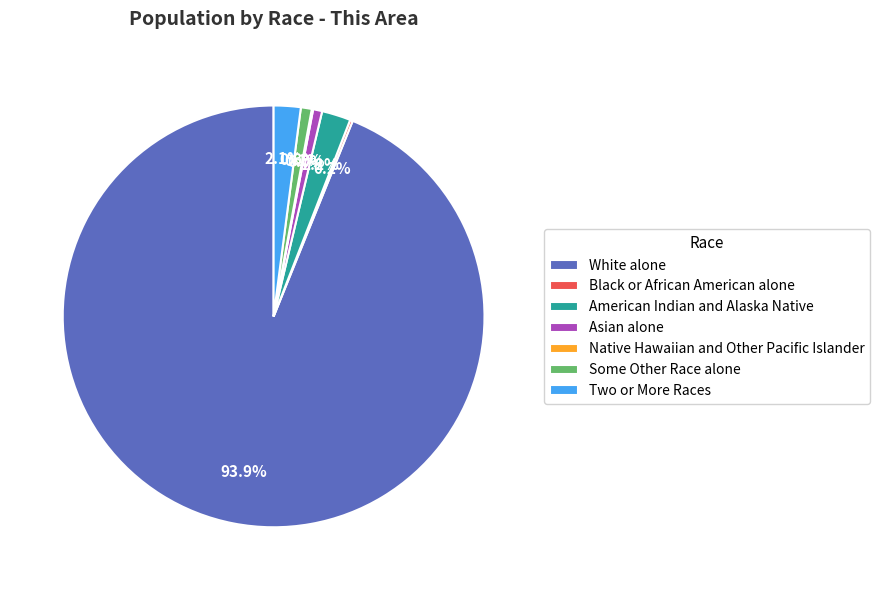

Is the sum of Asian alone and American Indian and Alaska Native greater than half?

No